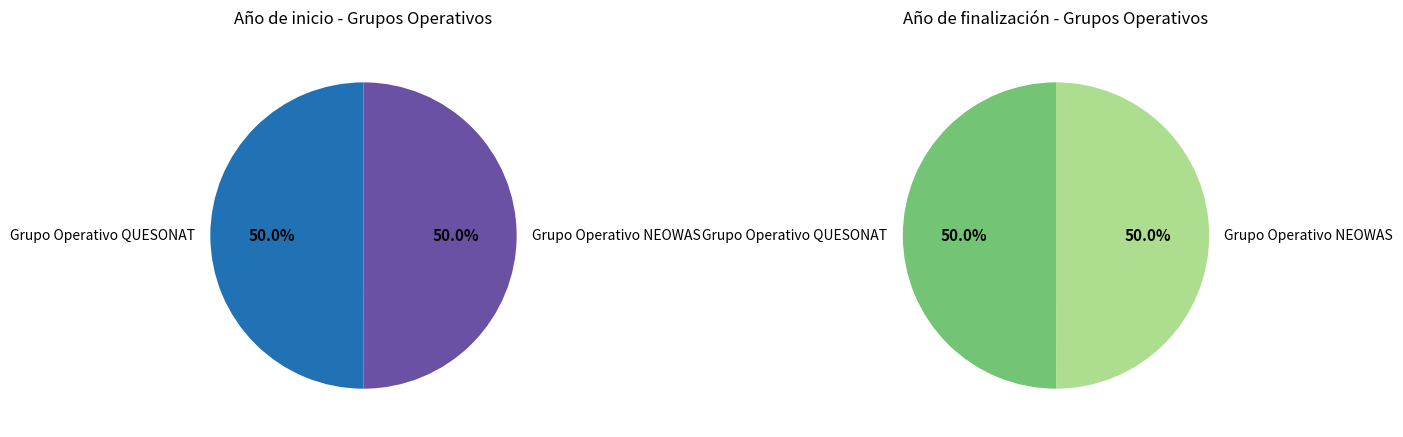

Which category accounts for the majority?

Grupo Operativo QUESONAT